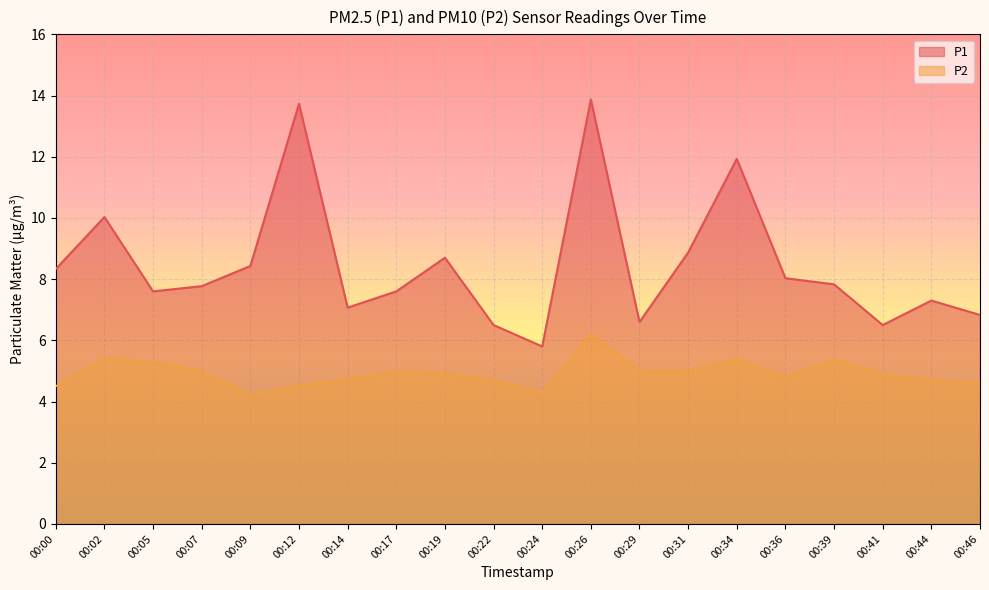

True or false: P1 has a value of 4.7 at 00:00.

False